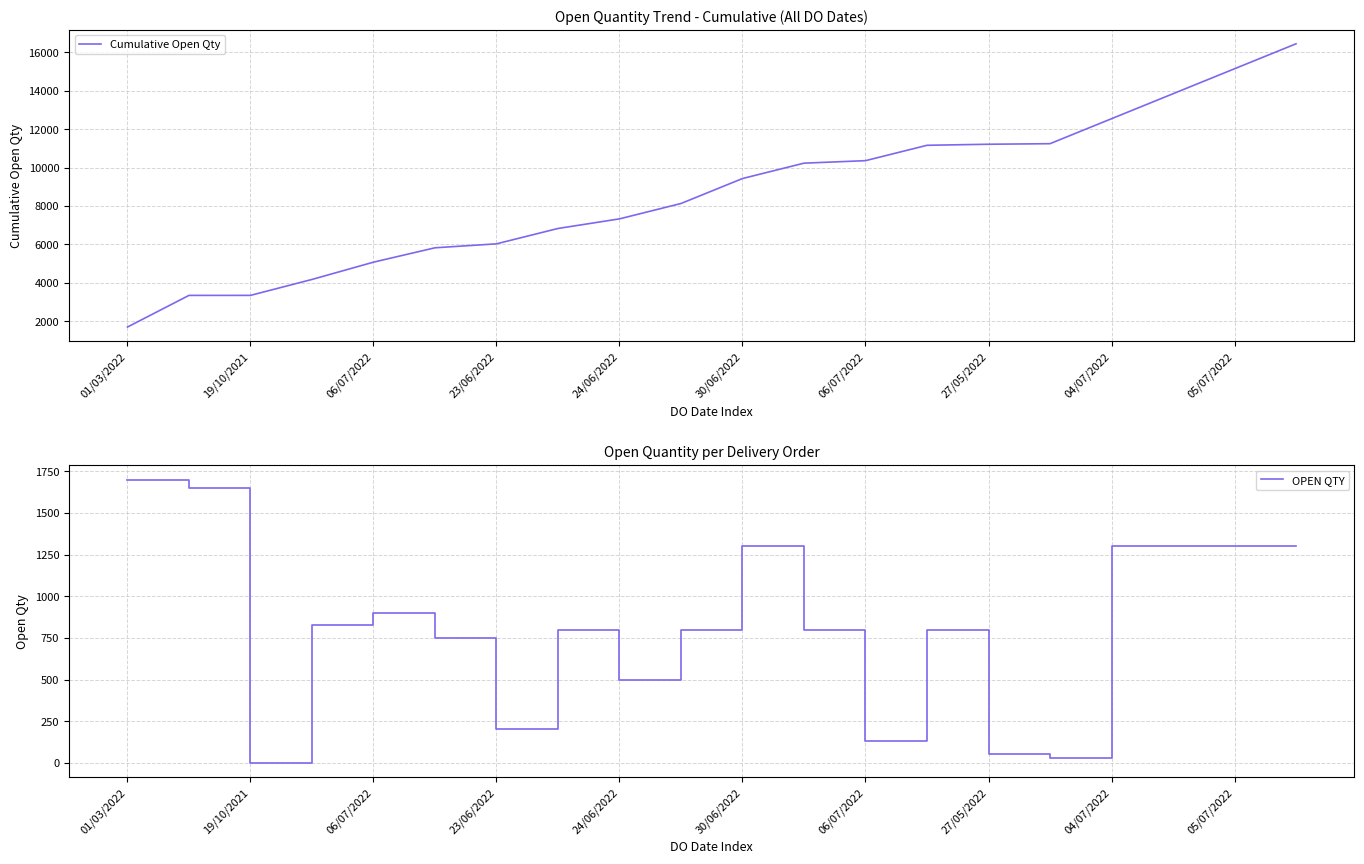

What is the smallest value displayed?

1